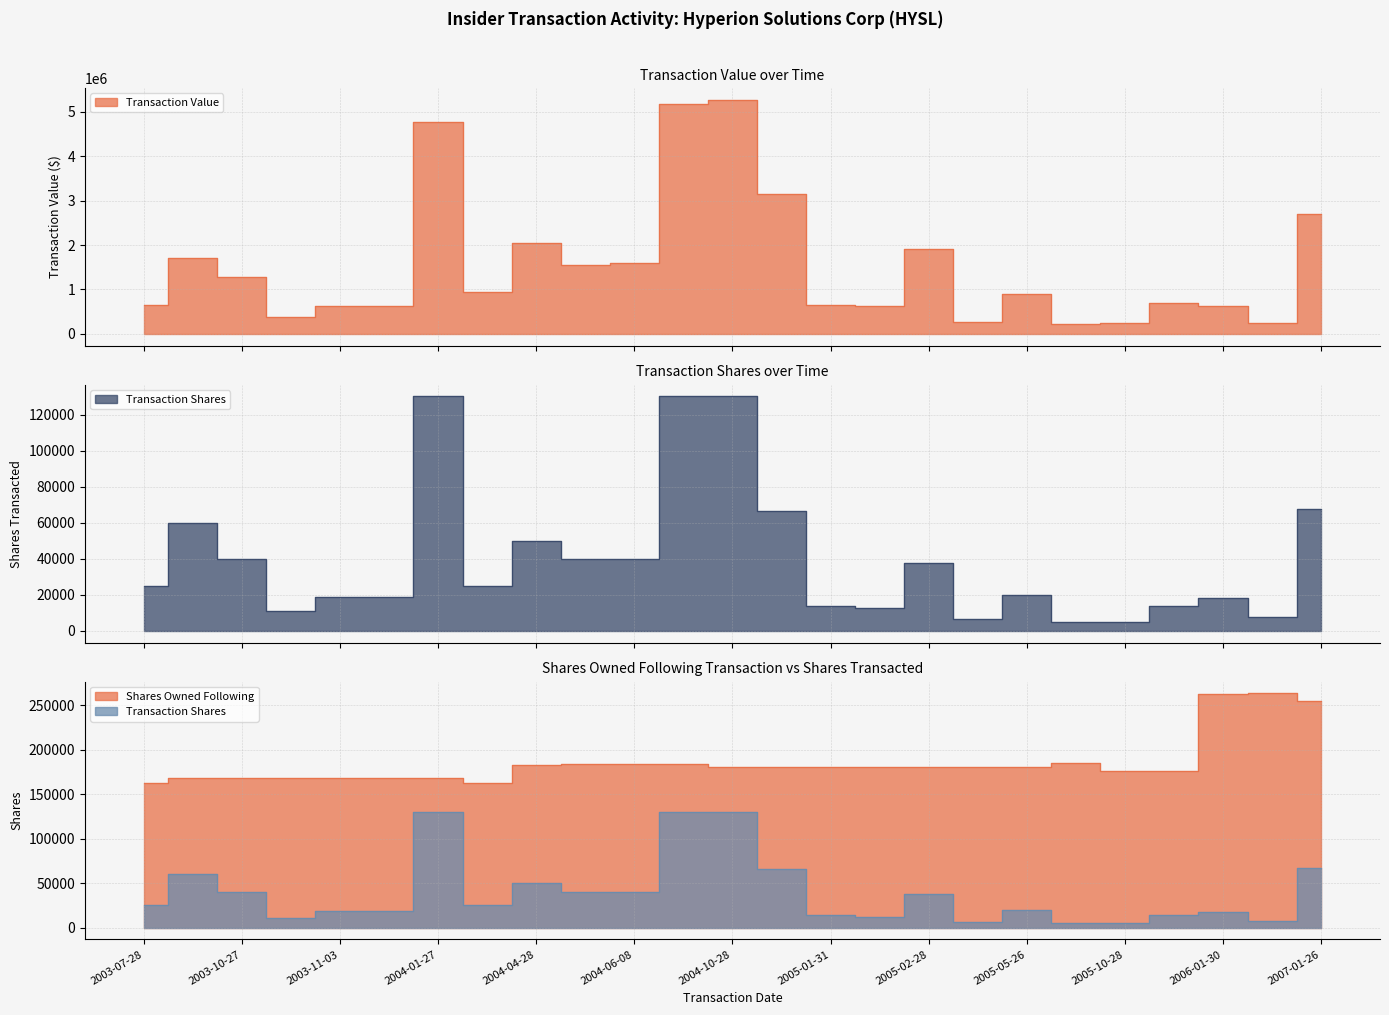

What is the sum of all Transaction Shares values?

992252